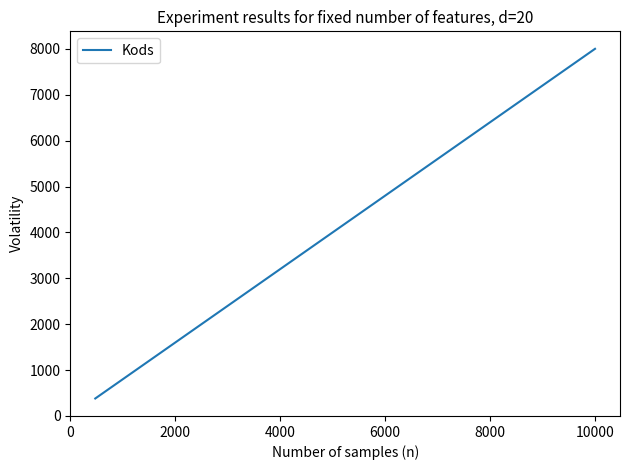

What is the smallest value displayed?

381.0